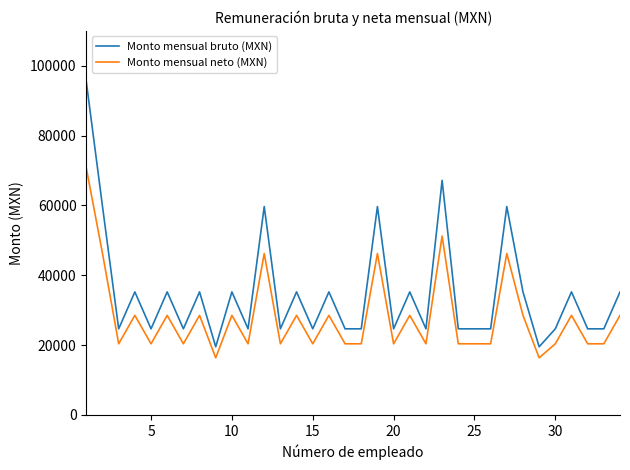

How many lines are shown in the chart?

2